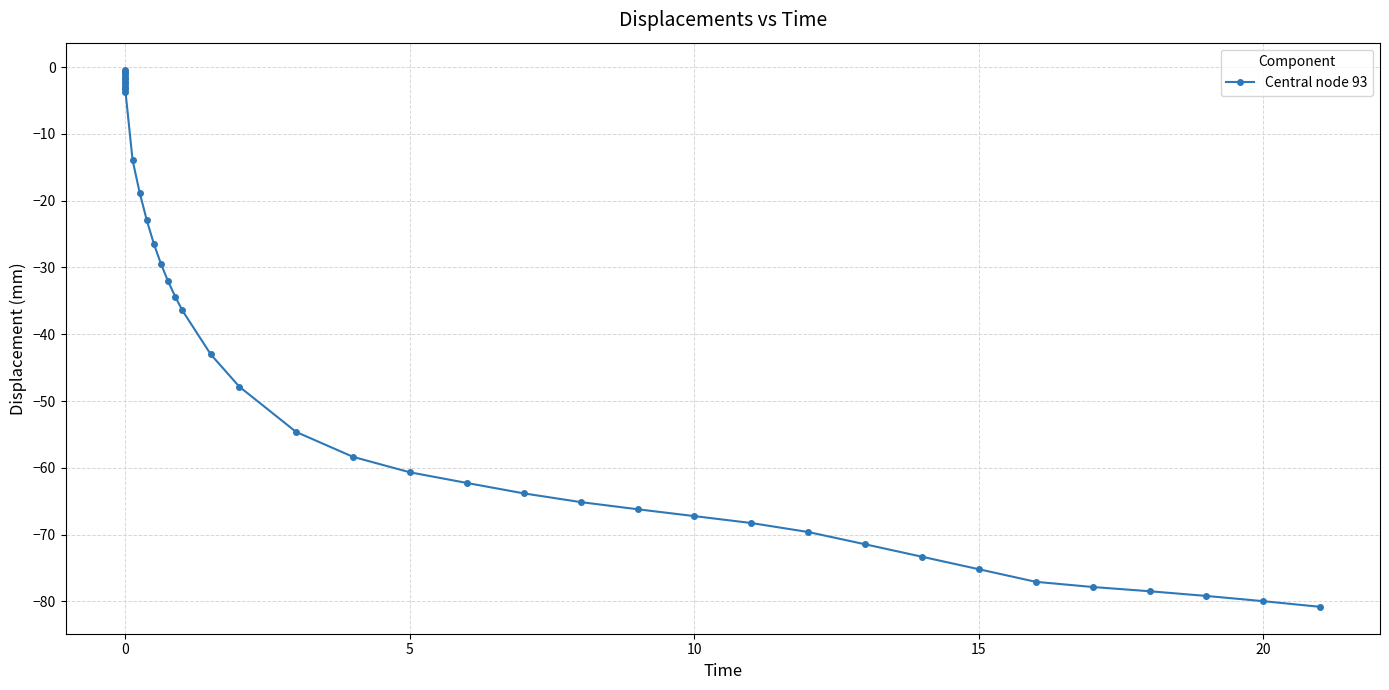

What is the smallest value displayed?

-80.8